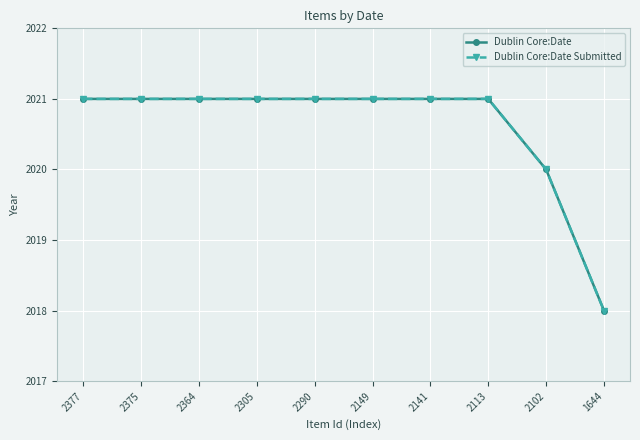

Does the chart have visible grid lines?

Yes